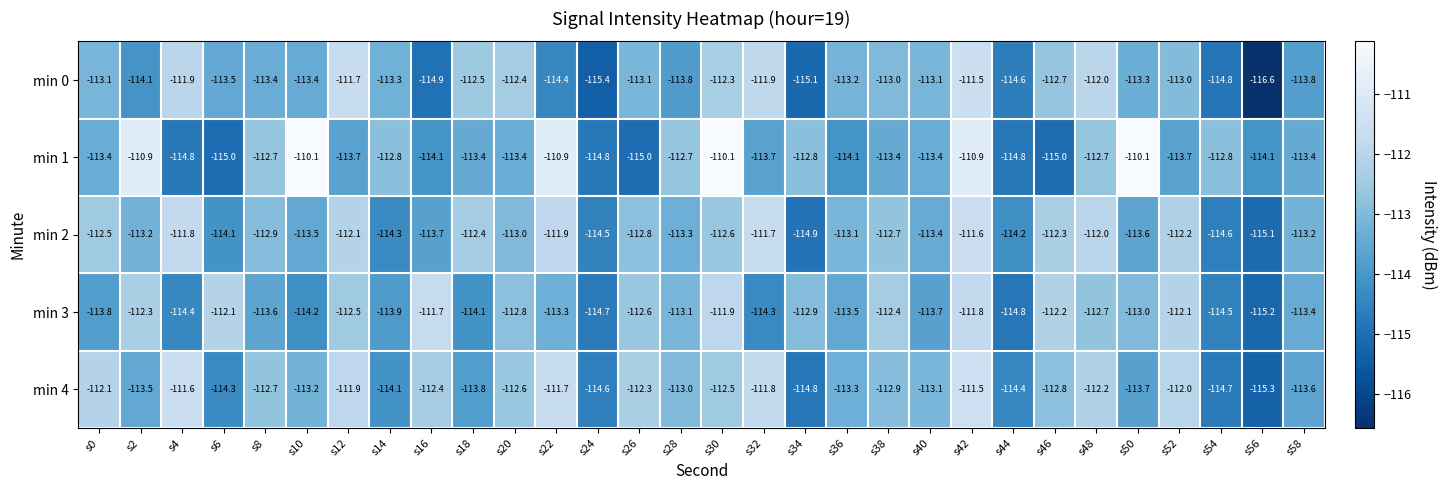

True or false: min 3 has a value of -58.5 at s2.

False